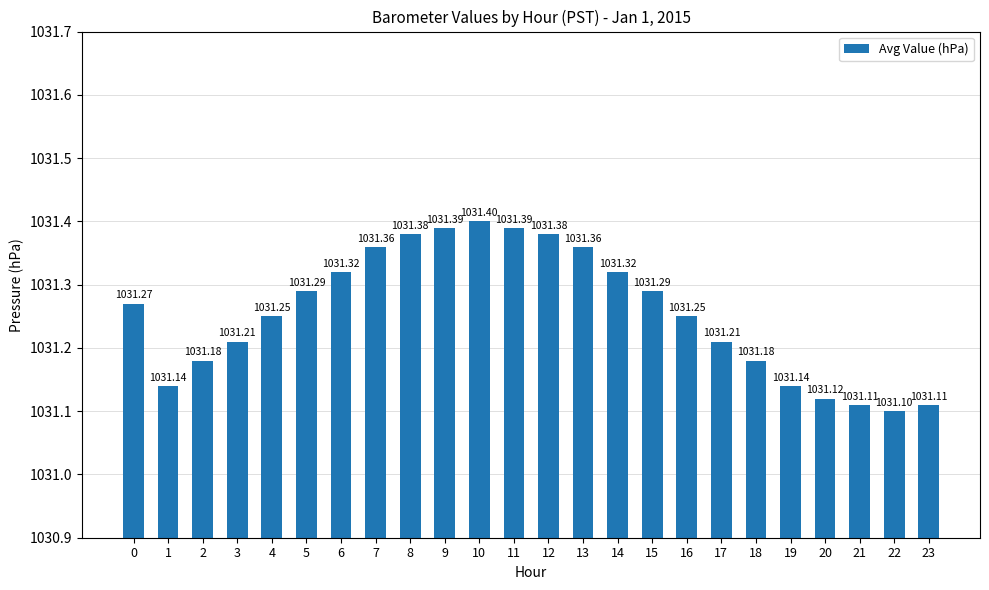

At which category does the chart reach its minimum across all series?

22